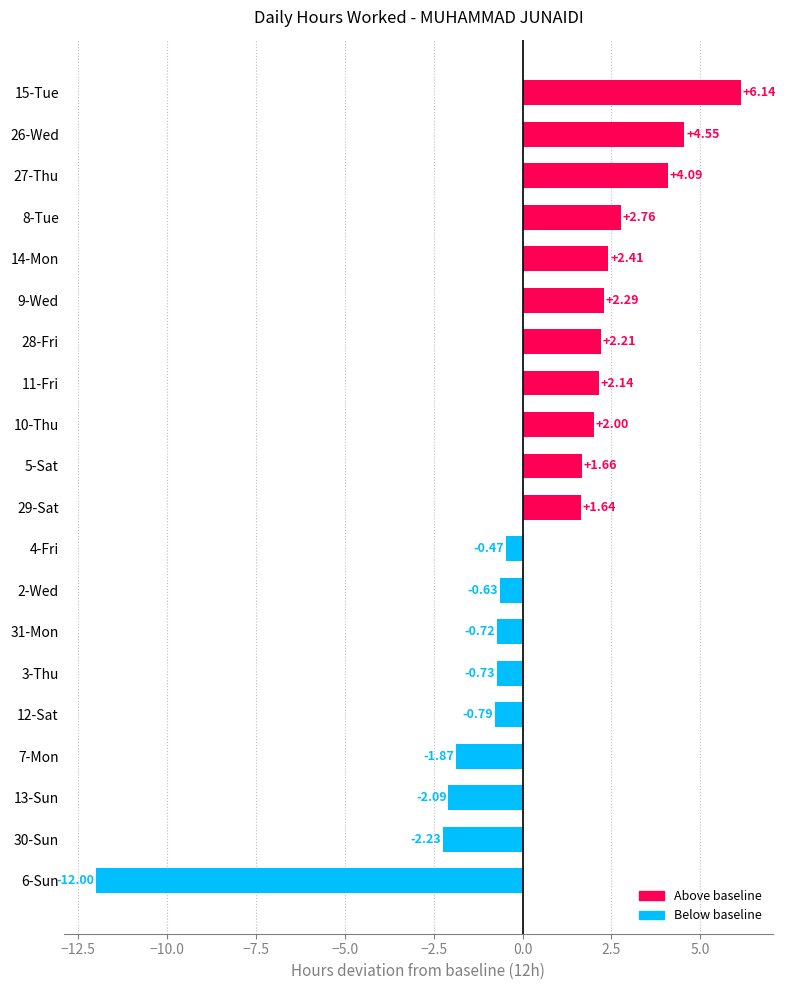

Between 9-Wed and 26-Wed, which is larger?

26-Wed